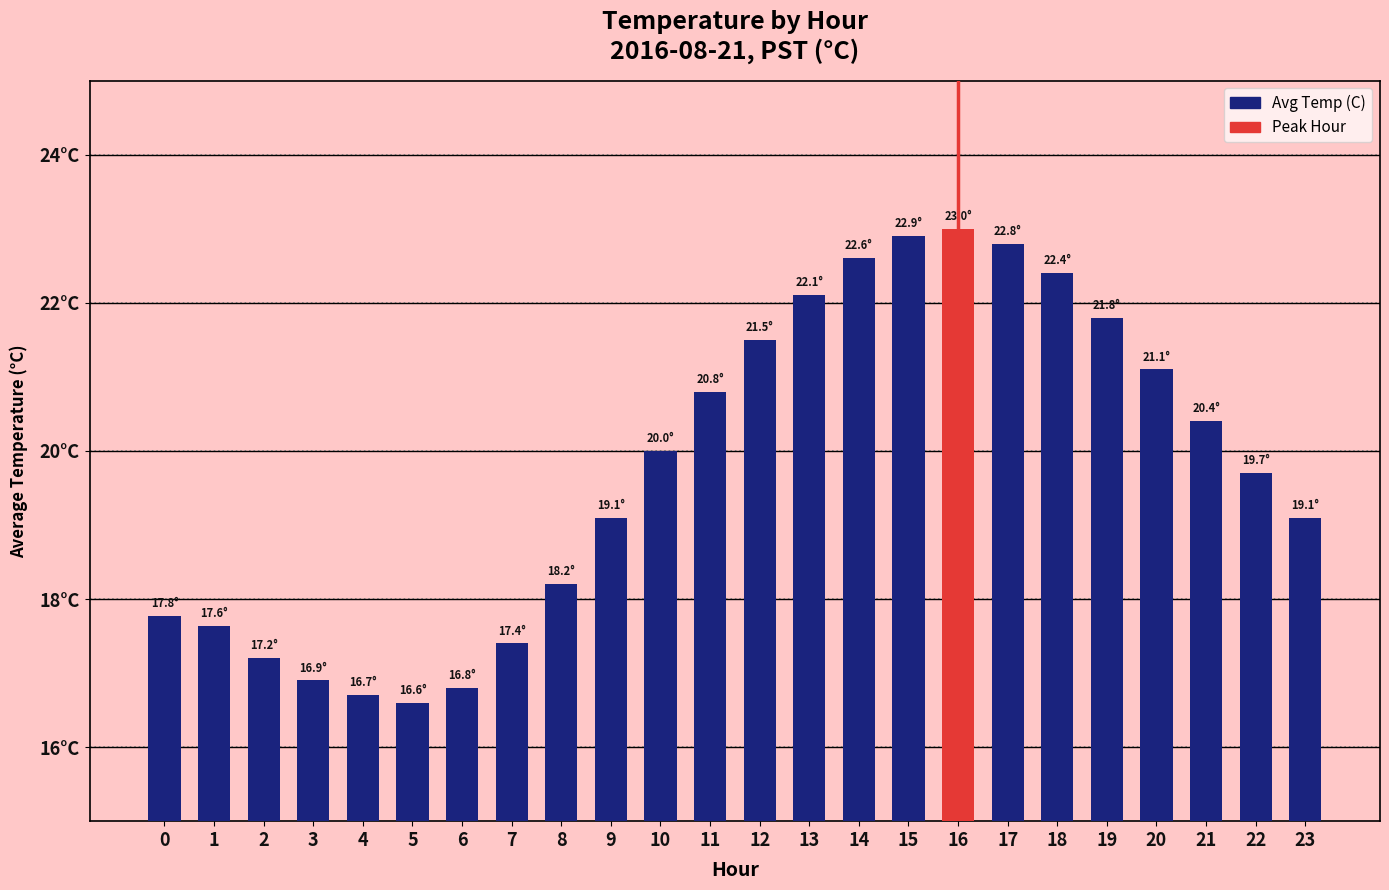

Rank the categories by value from highest to lowest.

16, 15, 17, 14, 18, 13, 19, 12, 20, 11, 21, 10, 22, 9, 23, 8, 0, 1, 7, 2, 3, 6, 4, 5